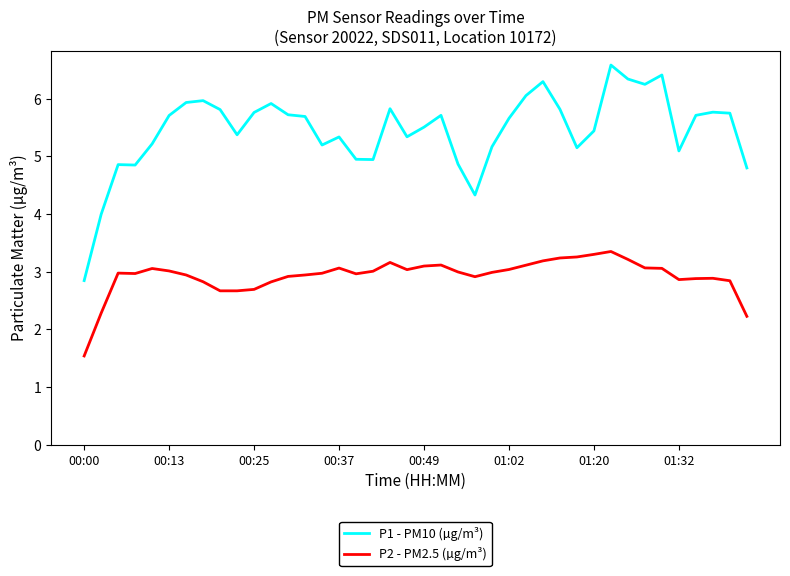

Which series has the largest total across all categories?

P1 - PM10 (µg/m³)